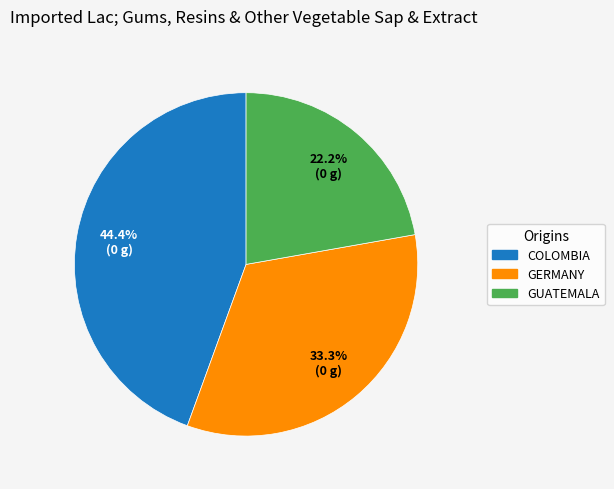

Is there a majority slice in this chart?

No